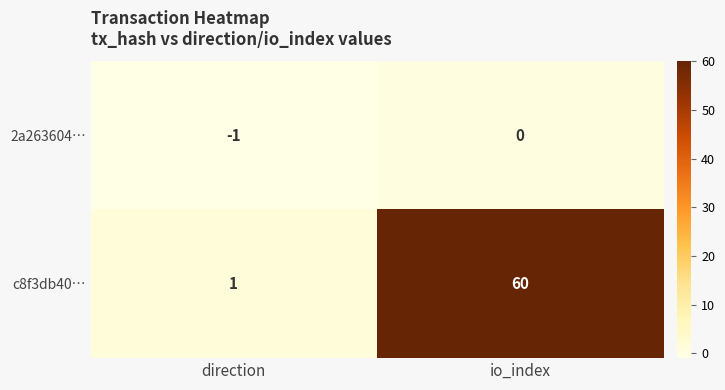

Rank the series at direction from lowest to highest value.

2a263604…, c8f3db40…